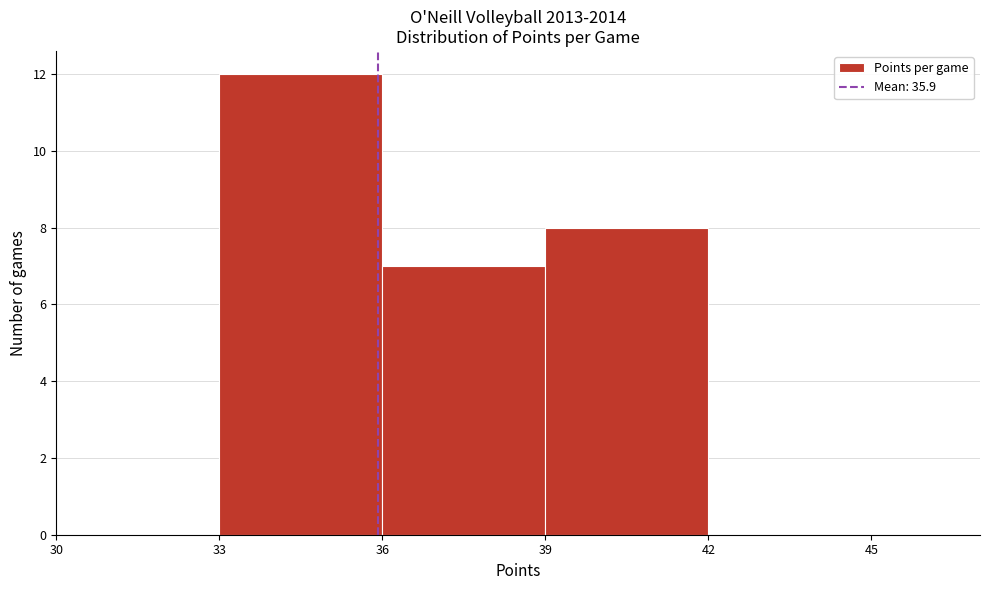

Reading left to right, list every bar in this chart as the range it spans on the x-axis followed by its height. The values are not printed on the chart, so give them approximately, as read against the axis.

30 to 33: 0
33 to 36: 12
36 to 39: 7
39 to 42: 8
42 to 45: 0